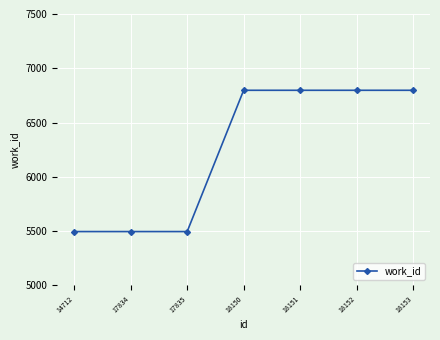

True or false: the data shows 1885 at 17835.

False